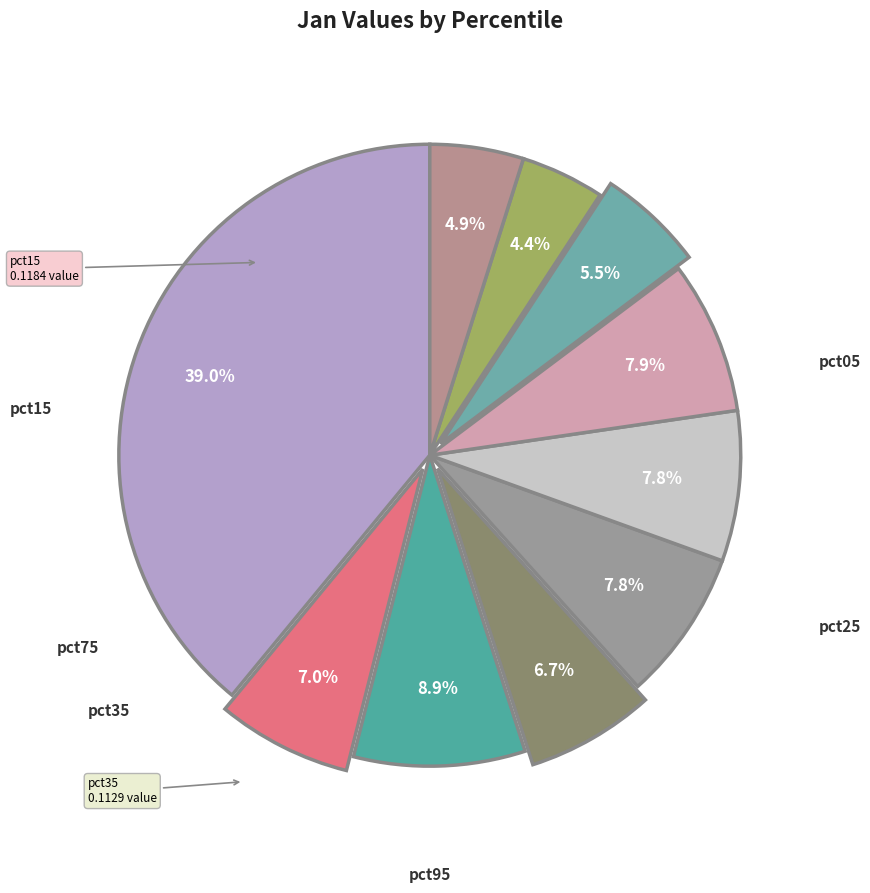

How many segments does this pie chart have?

10